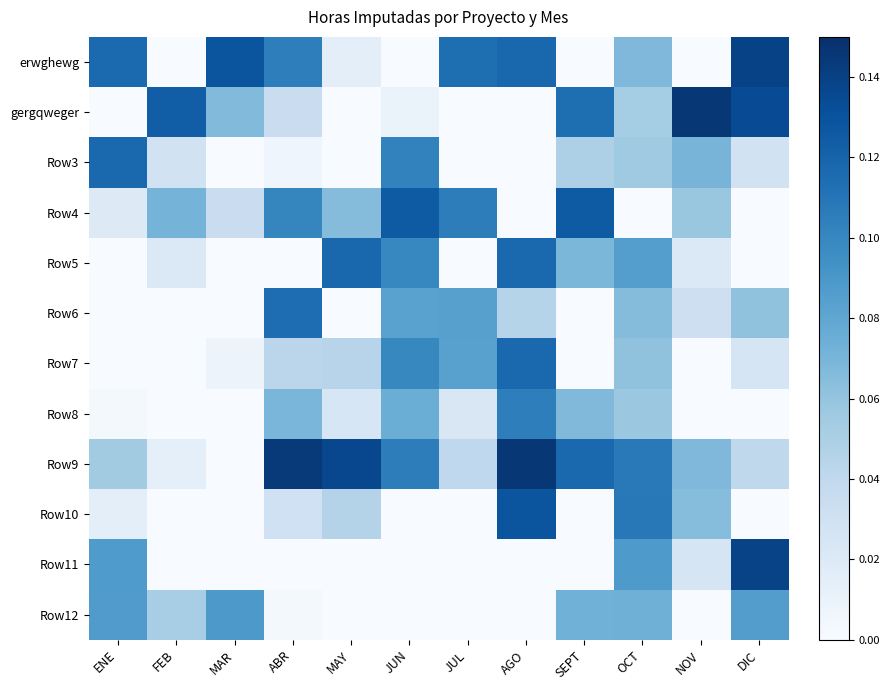

Which series has the largest range (max minus min)?

gergqweger